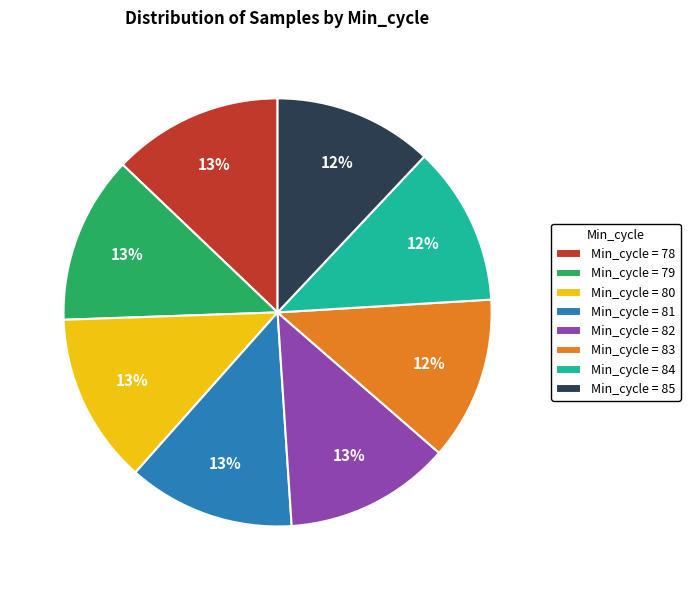

Combined, do Min_cycle = 80 and Min_cycle = 85 account for over 50%?

No